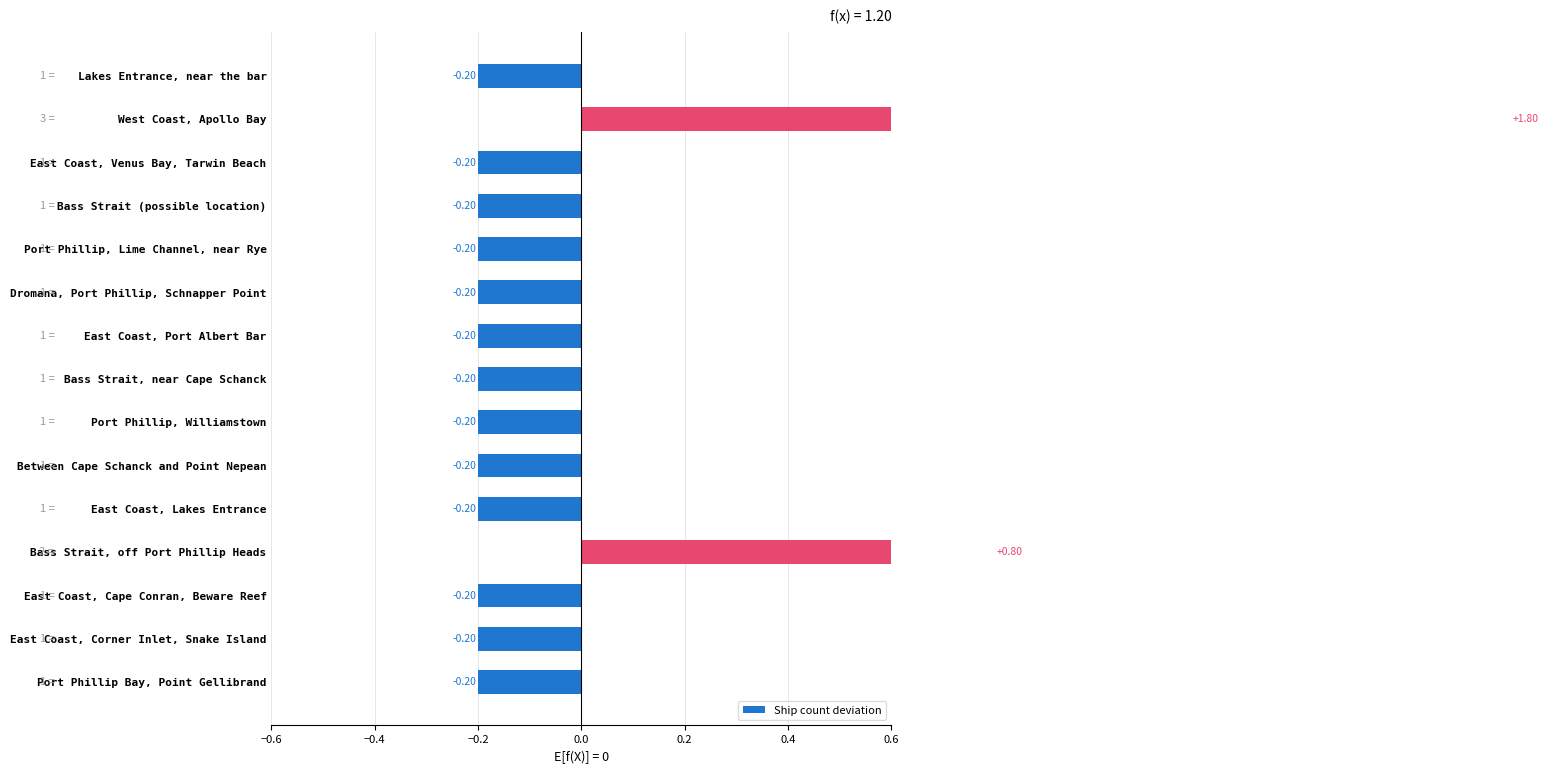

What is the difference between the maximum and minimum values?

2.0